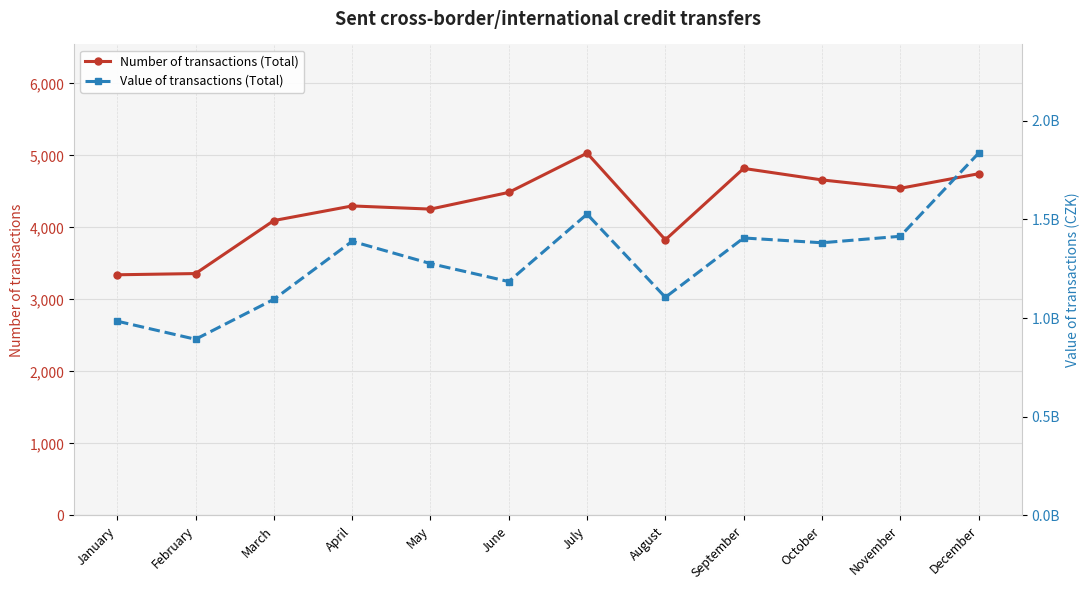

Does the chart have visible grid lines?

Yes